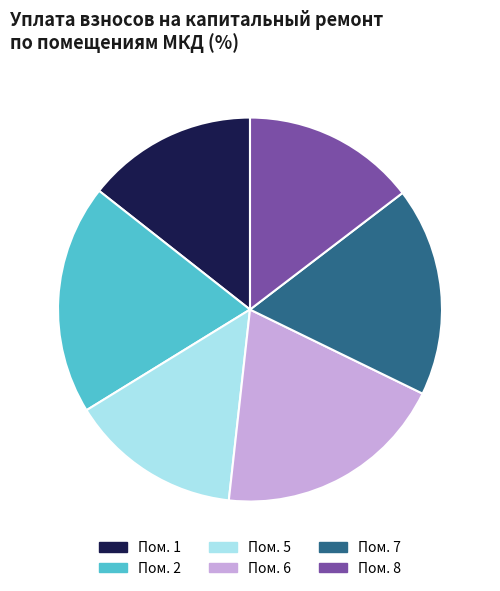

Is the sum of Пом. 6 and Пом. 1 greater than half?

No